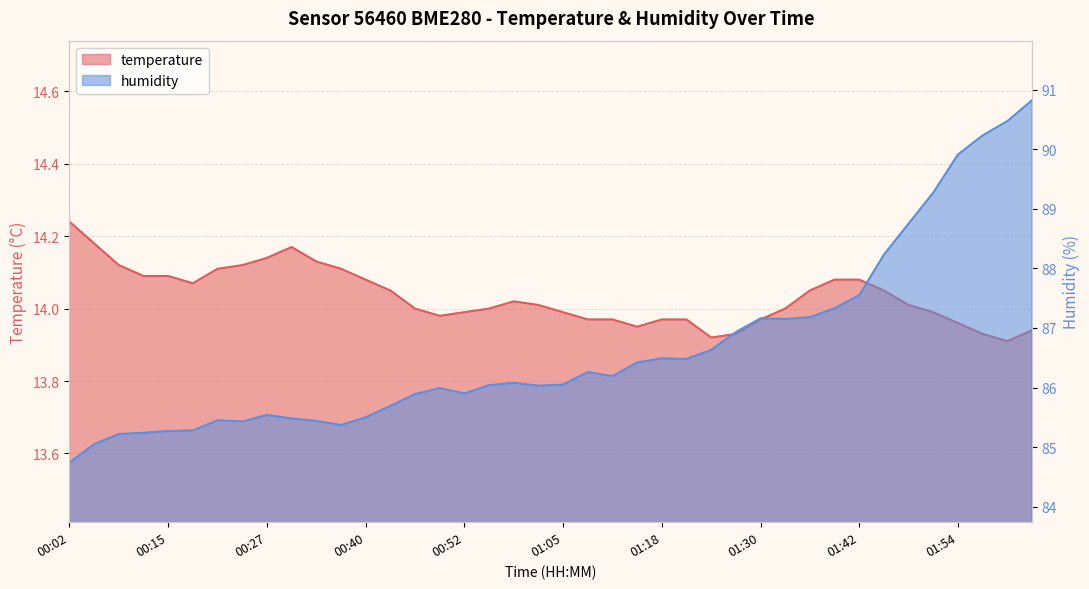

True or false: temperature has more than 2 interior local peaks.

False